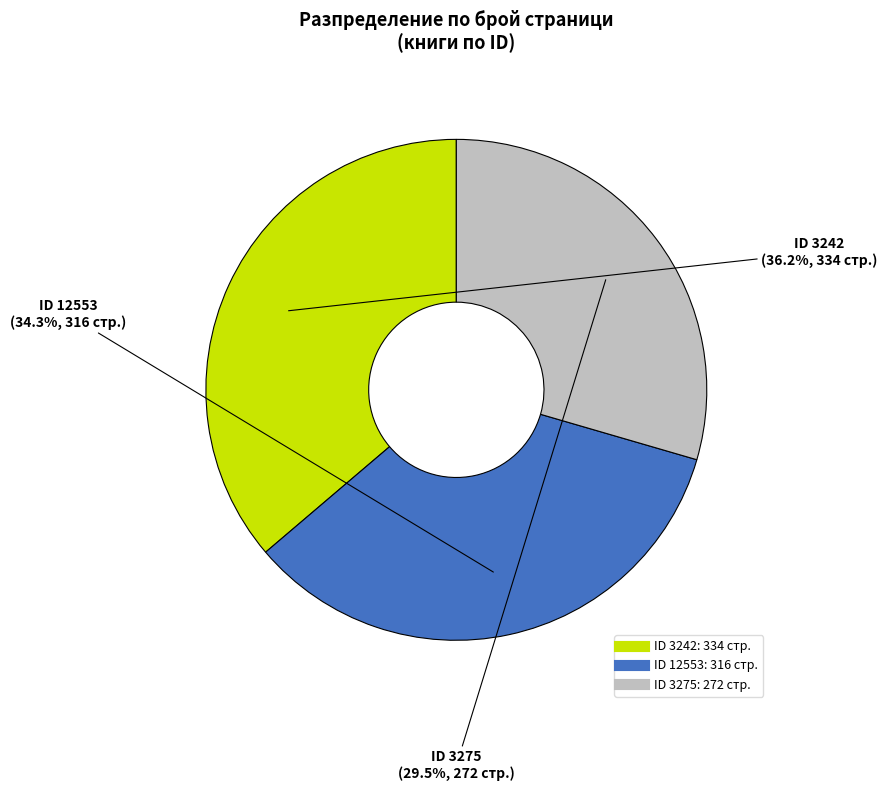

Is there any slice that represents more than half of the pie?

No